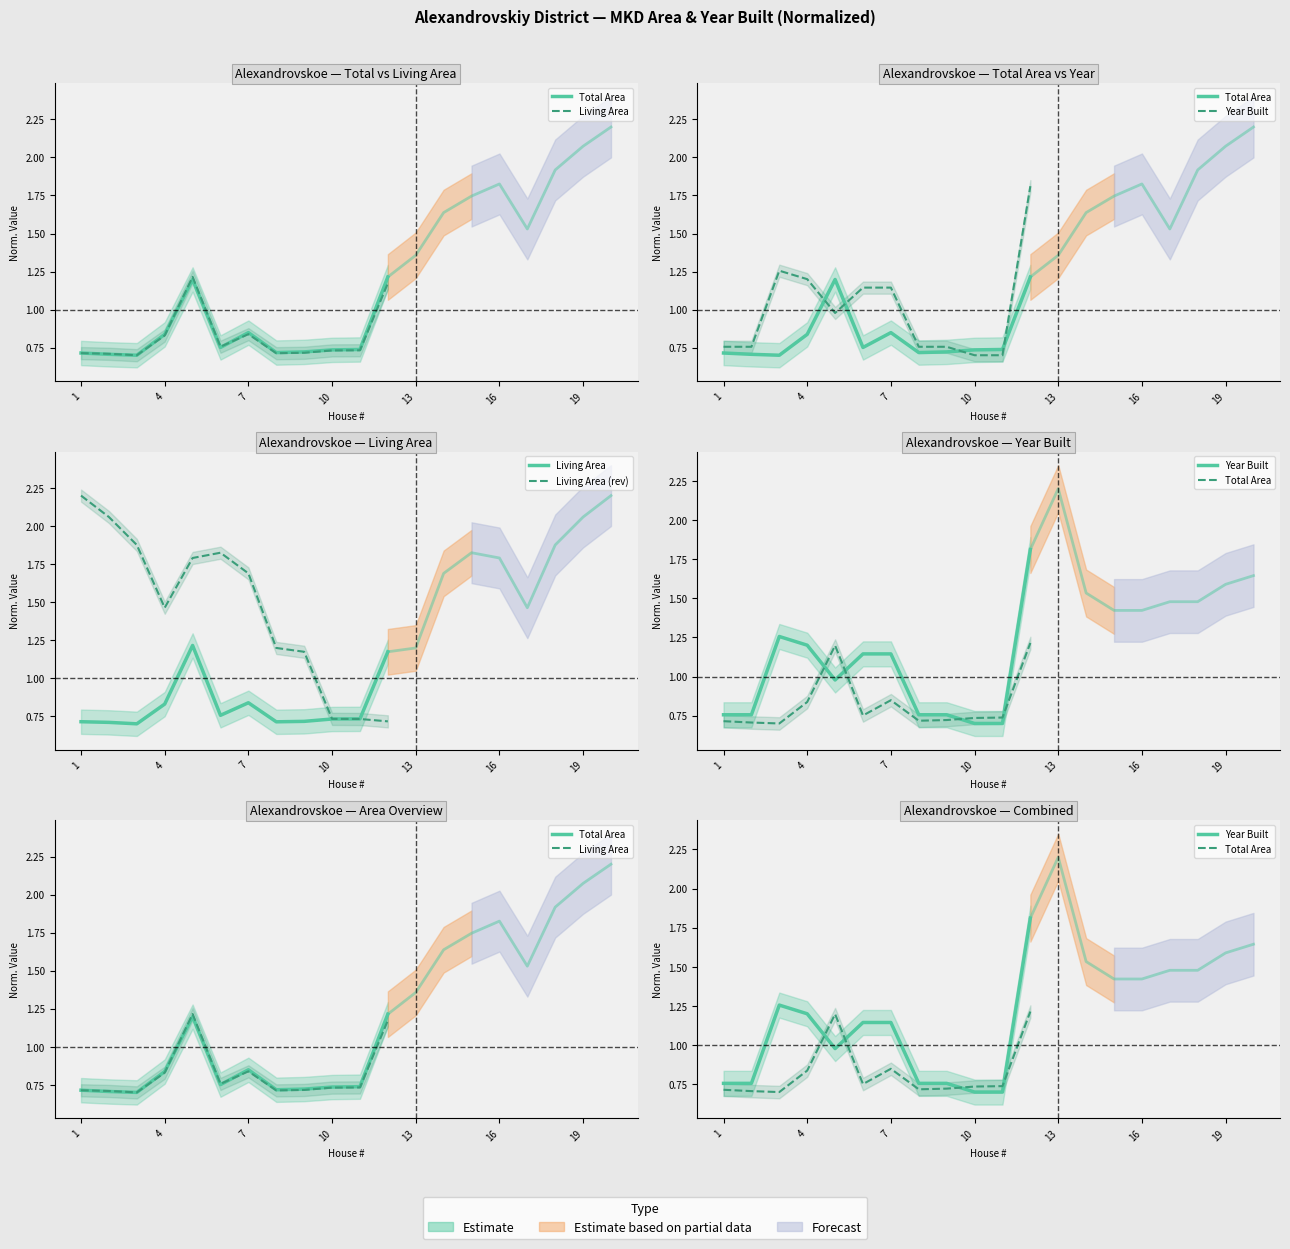

True or false: Total Area and Living Area (rev) cross at least once.

True